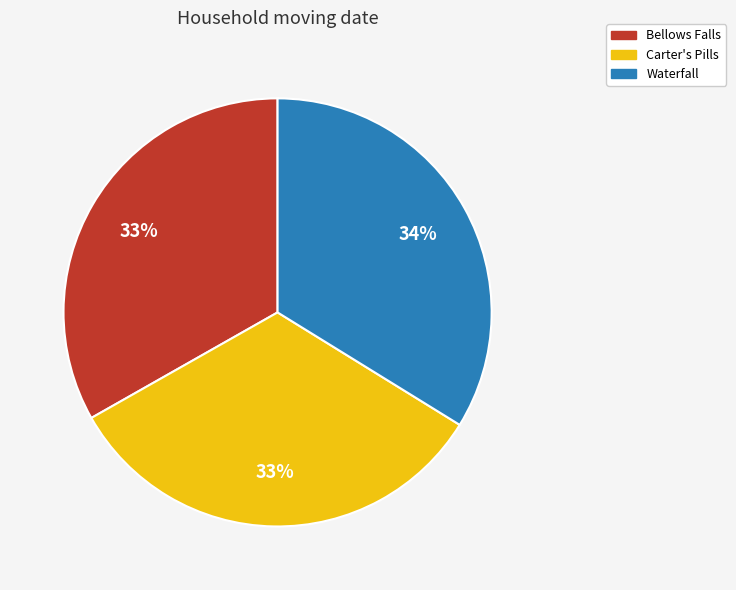

How many segments does this pie chart have?

3